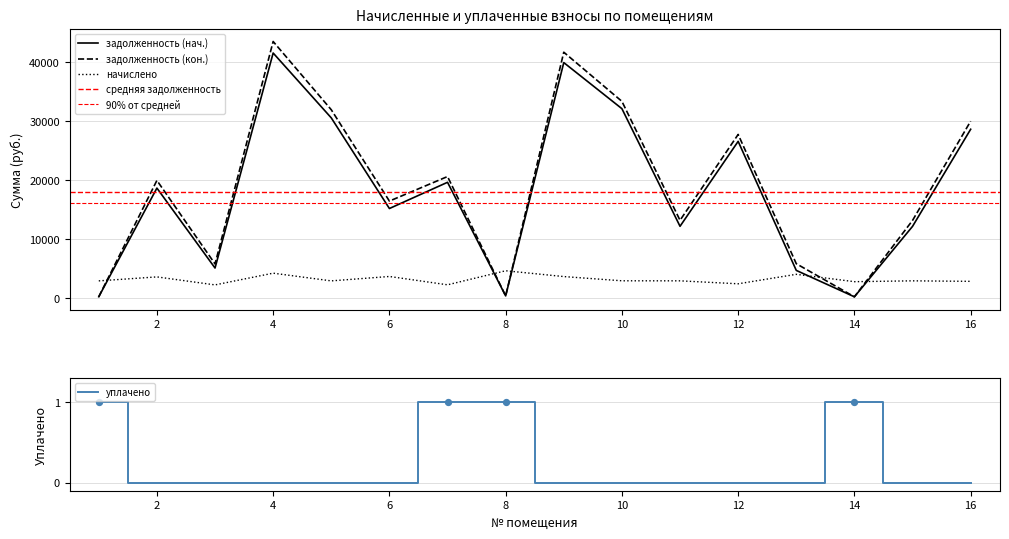

At how many categories does at least one series exceed 30789?

4